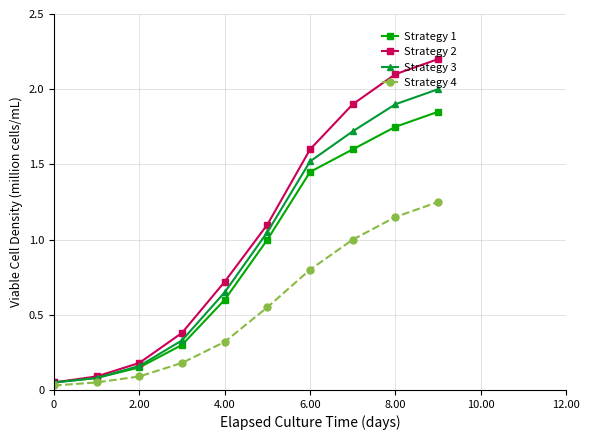

True or false: Strategy 3 has more than 2 points higher than both neighbors.

False